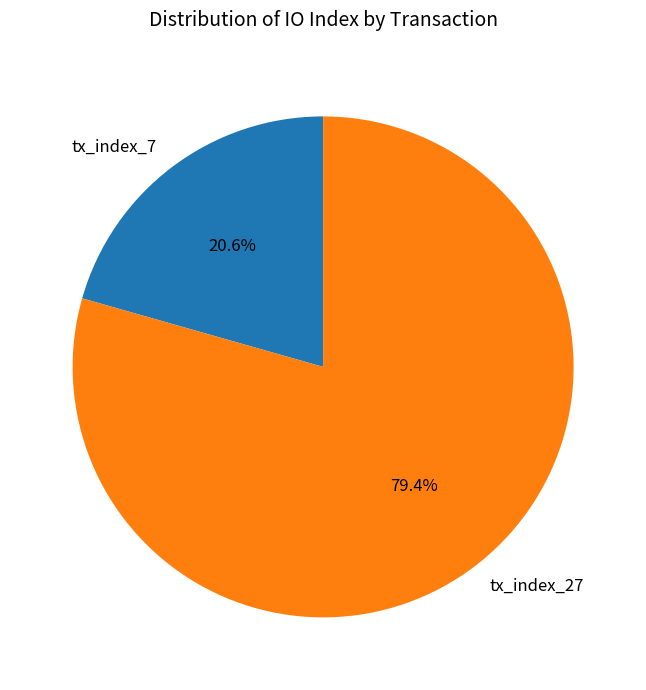

What is the ratio of the value at tx_index_7 to the value at tx_index_27?

0.3